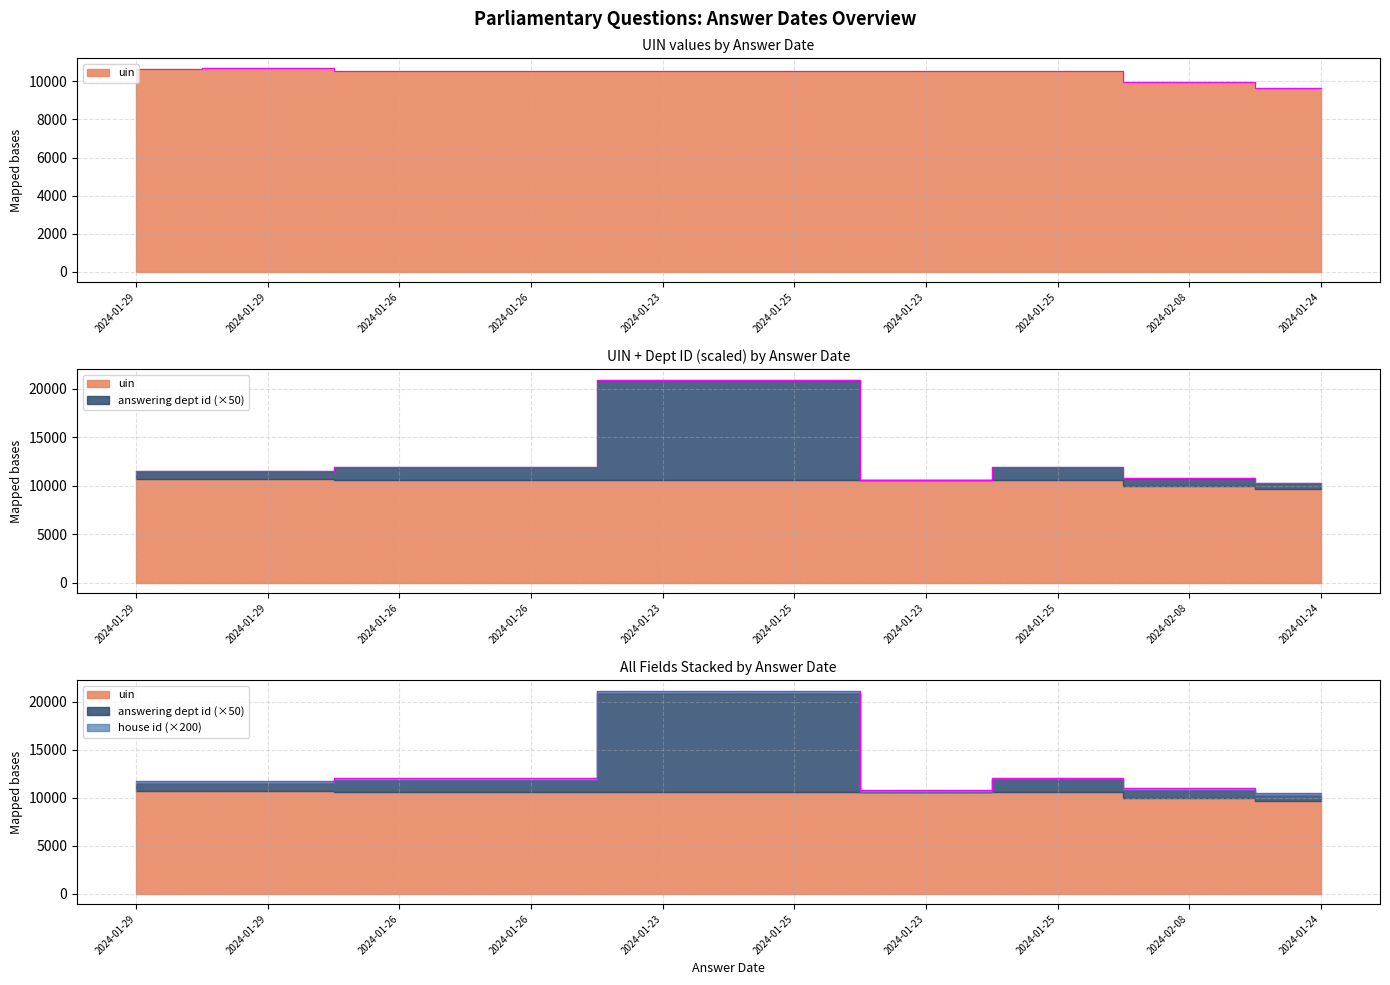

Reading left to right, extract all data points from this chart.

uin: 2024-01-29=10674	2024-01-29=10675	2024-01-26=10552	2024-01-26=10553	2024-01-23=10554	2024-01-25=10555	2024-01-23=10556	2024-01-25=10557	2024-02-08=9952	2024-01-24=9670
answering dept id: 2024-01-29=11524	2024-01-29=11525	2024-01-26=11902	2024-01-26=11903	2024-01-23=20954	2024-01-25=20955	2024-01-23=10606	2024-01-25=11907	2024-02-08=10802	2024-01-24=10320